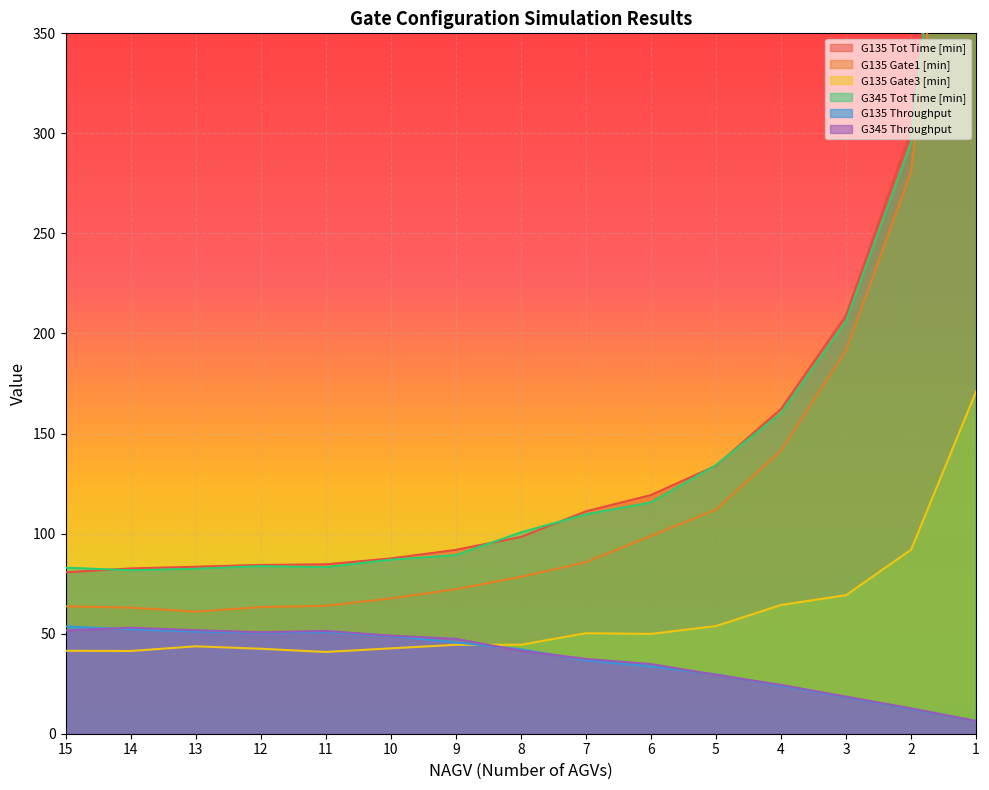

After their last crossing, which series has the higher values: G135 Gate3 [min] or G135 Throughput?

G135 Gate3 [min]